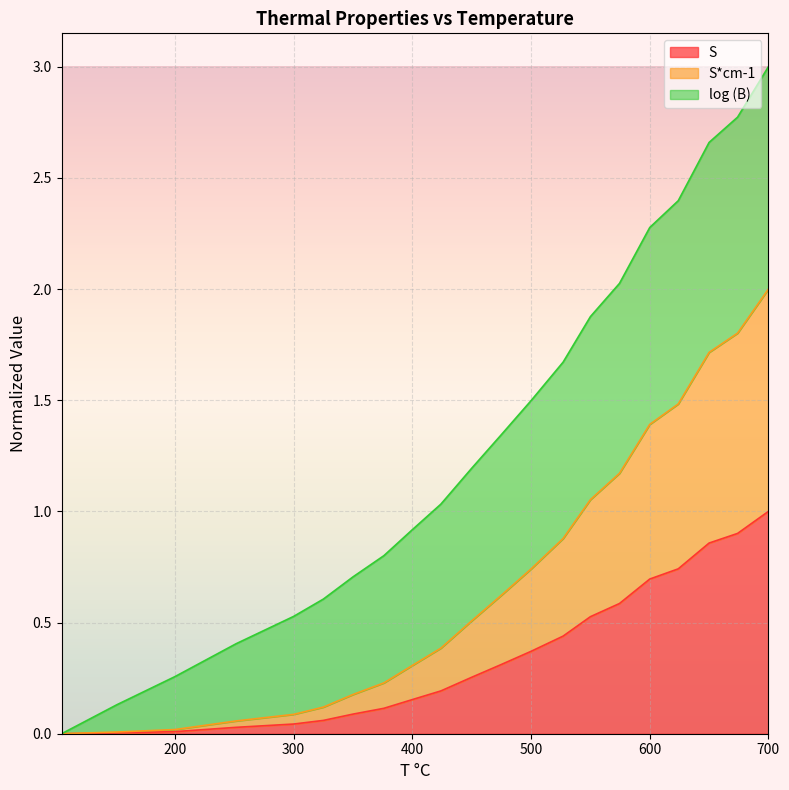

True or false: S*cm-1 and S cross at least once.

False